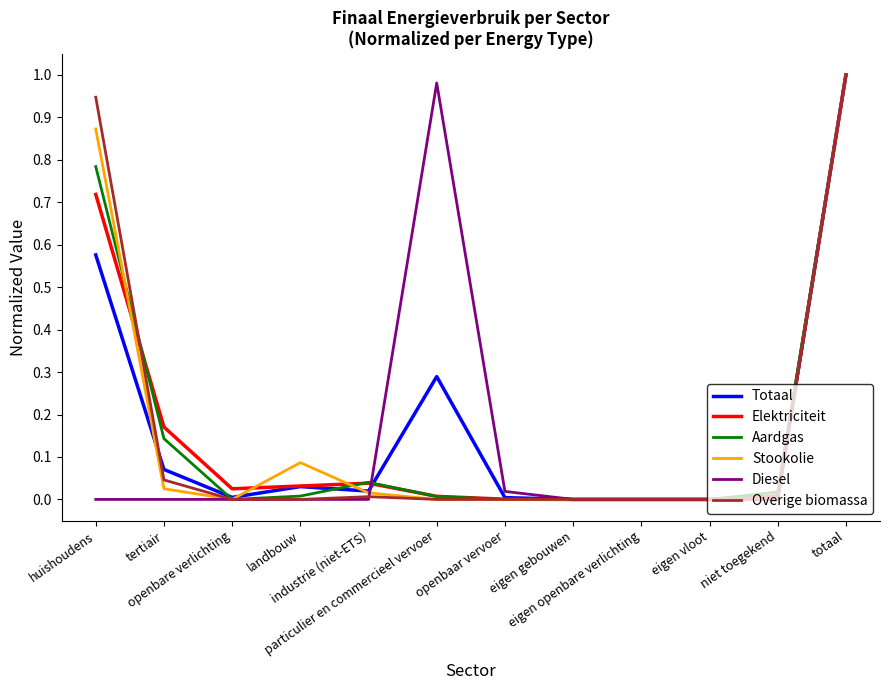

The value of Overige biomassa at eigen gebouwen is 0.6. True or false?

False